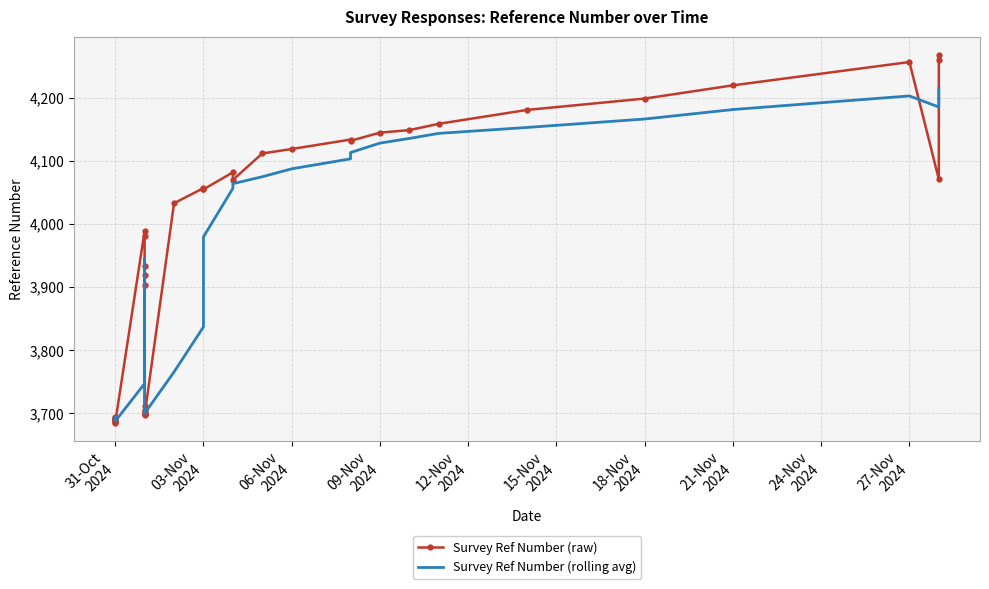

What is the average value of the Survey Ref Number (raw) series?

3947.8